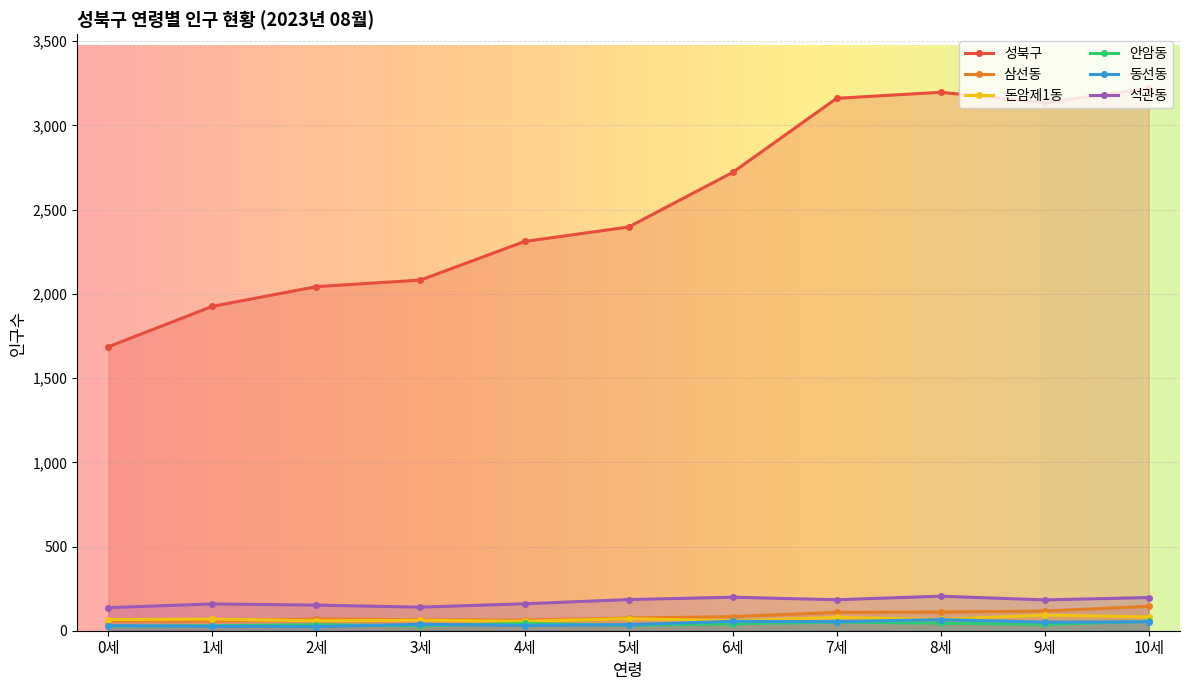

Rank the series by their maximum value, from lowest to highest.

안암동, 동선동, 돈암제1동, 삼선동, 석관동, 성북구